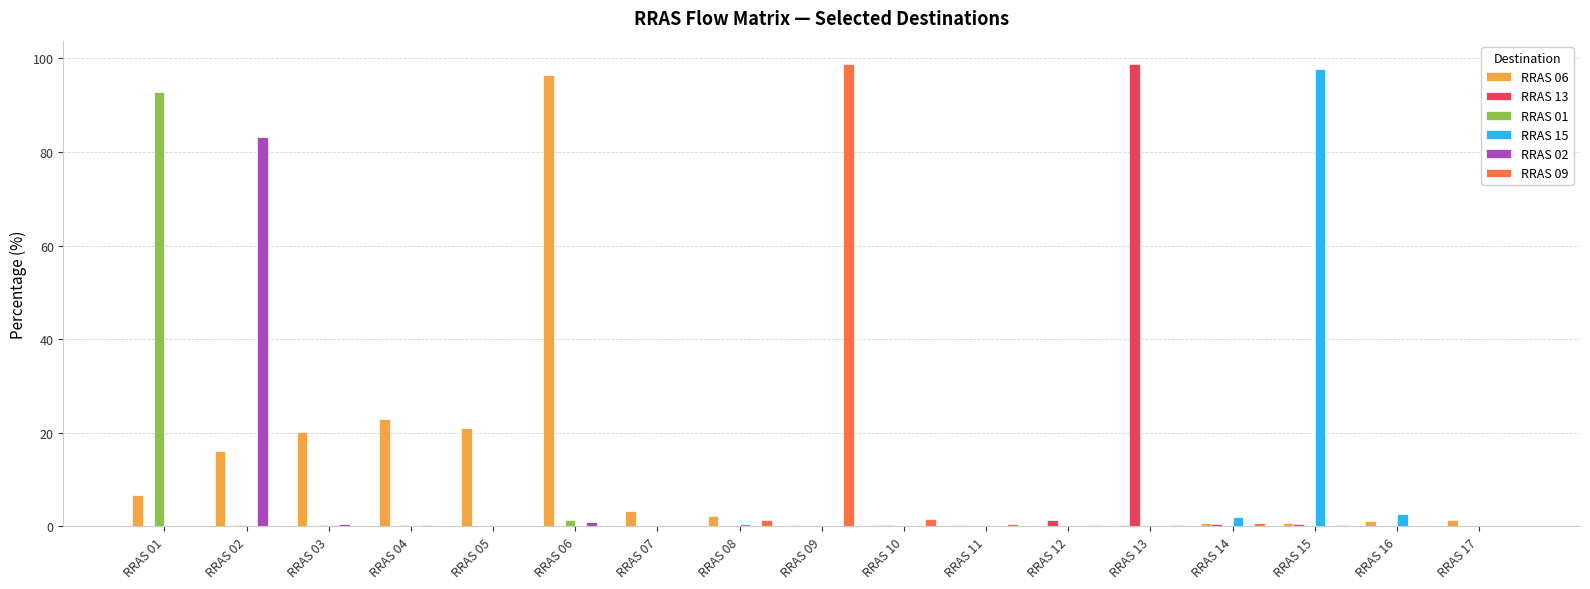

Is the value of RRAS 09 at RRAS 05 greater than the value of RRAS 06 at RRAS 07?

No